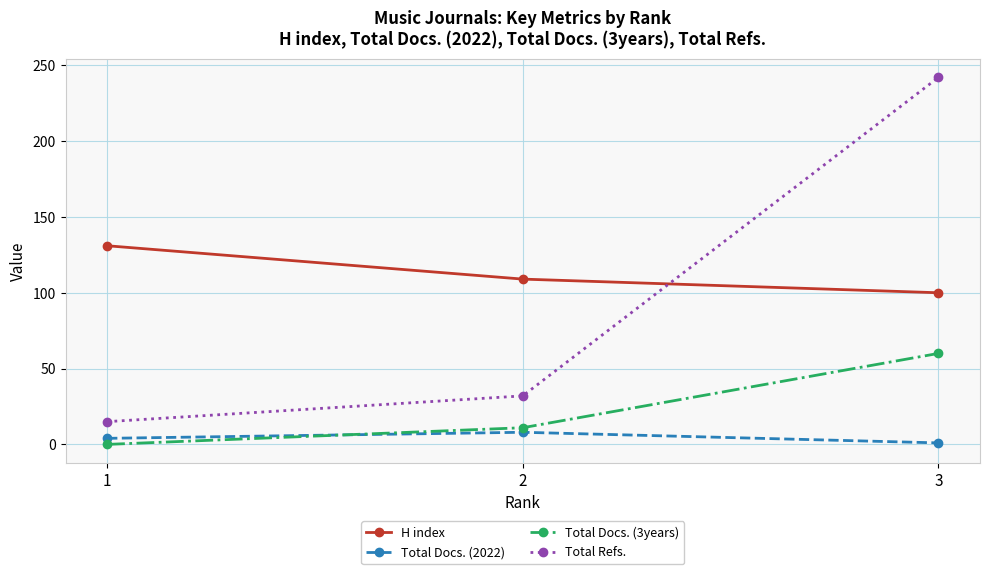

Reading right to left, what are all the values shown in this chart?

H index: 3=100	2=109	1=131
Total Docs. (2022): 3=1	2=8	1=4
Total Docs. (3years): 3=60	2=11	1=0
Total Refs.: 3=242	2=32	1=15